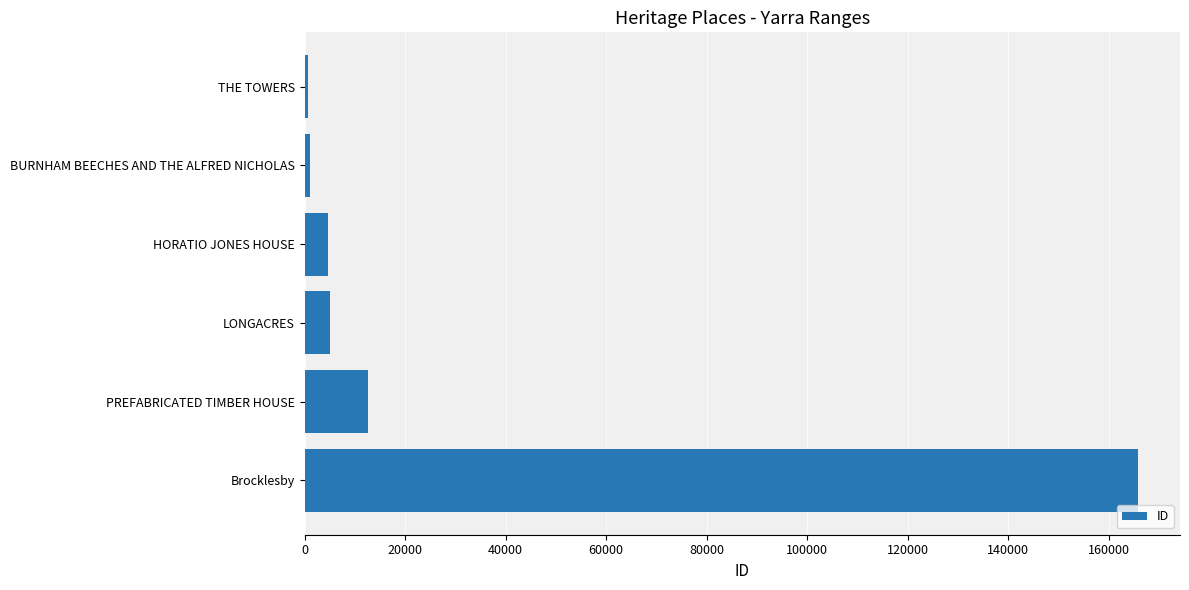

The chart shows a value of 4579 at HORATIO JONES HOUSE. True or false?

True